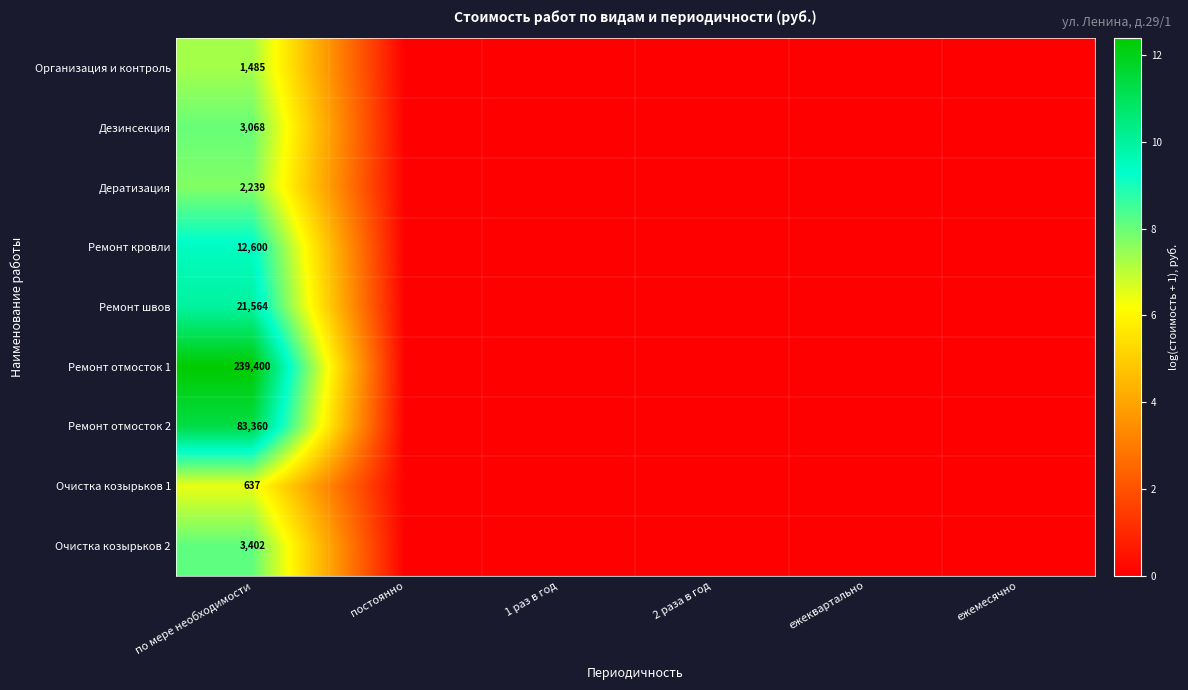

The Очистка козырьков 2 series shows 3402 at по мере необходимости. True or false?

True